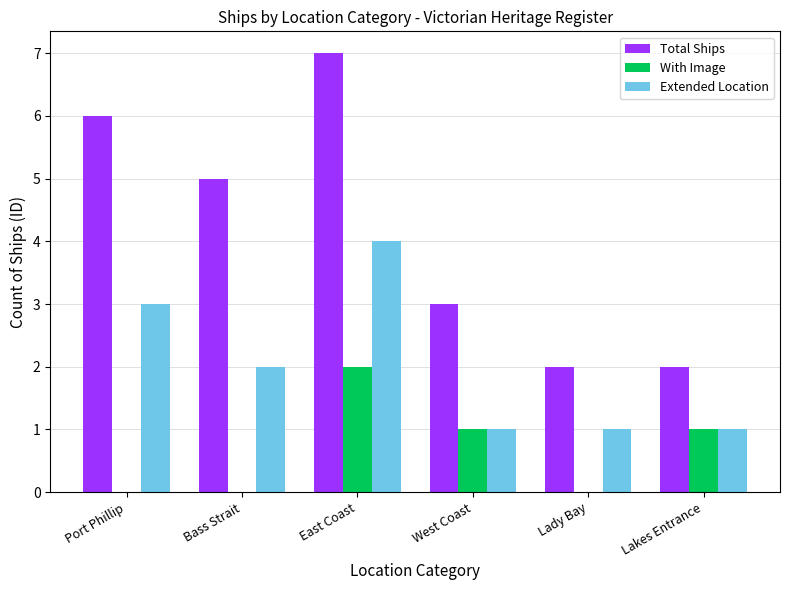

Are the bars grouped side by side (vs. stacked)?

Yes